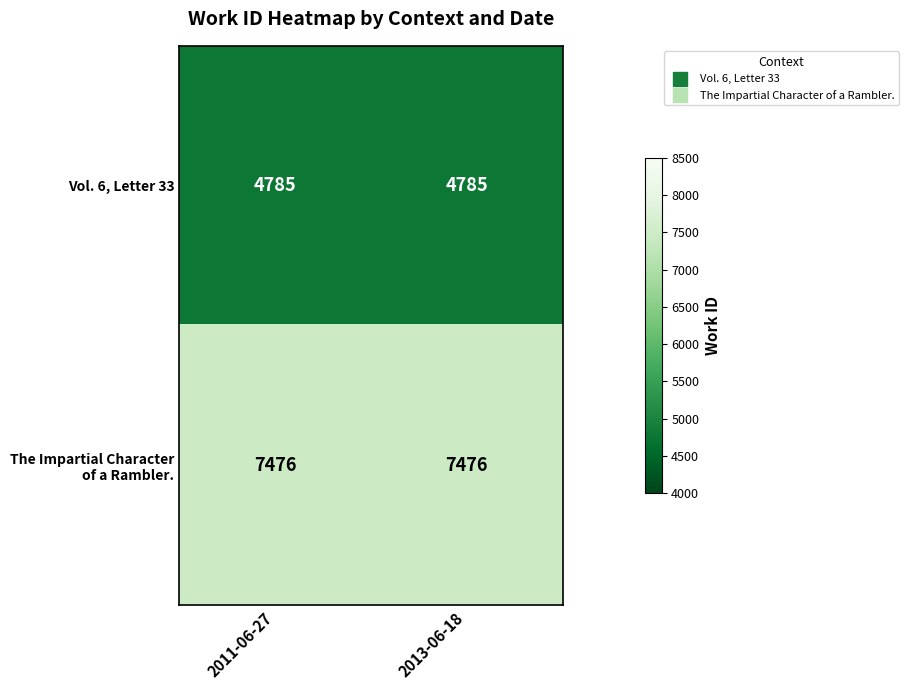

What is the difference between the highest and lowest values at 2011-06-27?

2691